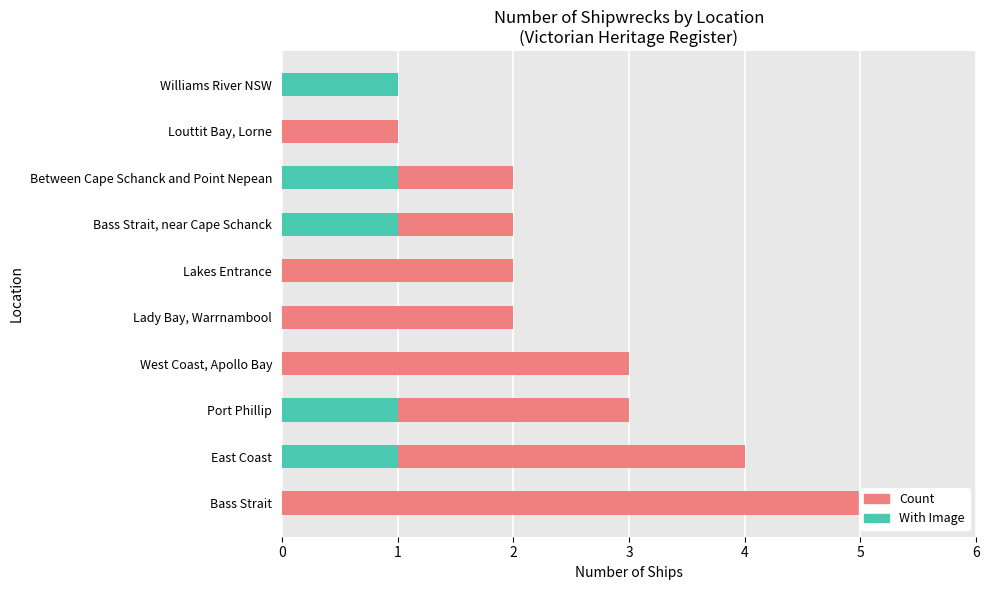

List the series in order of their overall mean, highest first.

Count, With Image